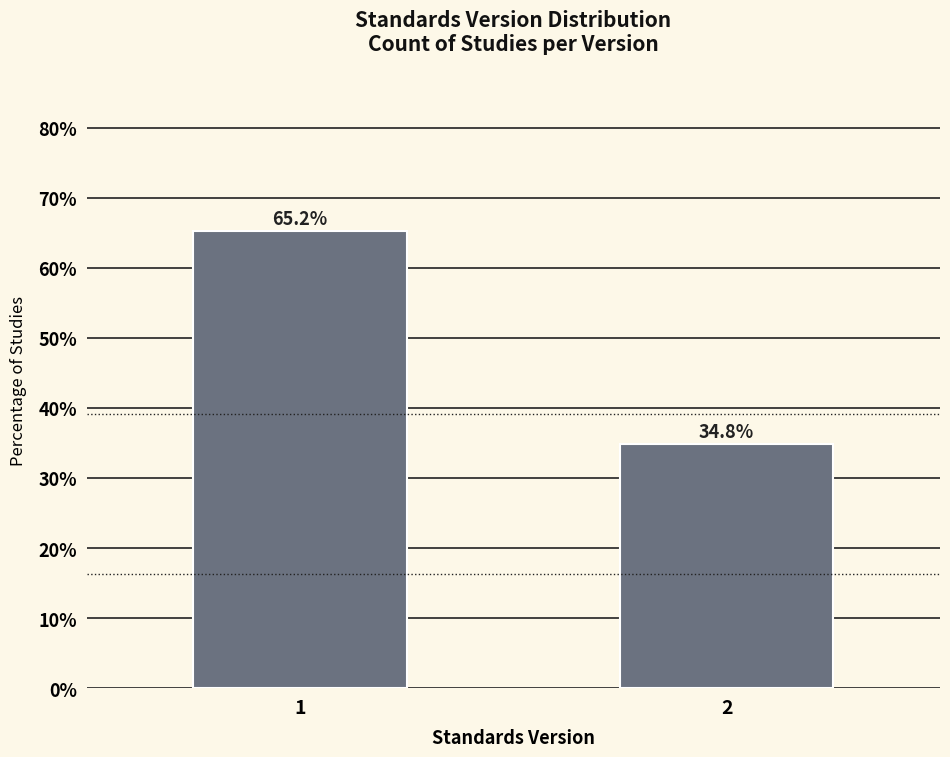

Reading left to right, transcribe all the data shown in this chart.

1=65.2	2=34.8